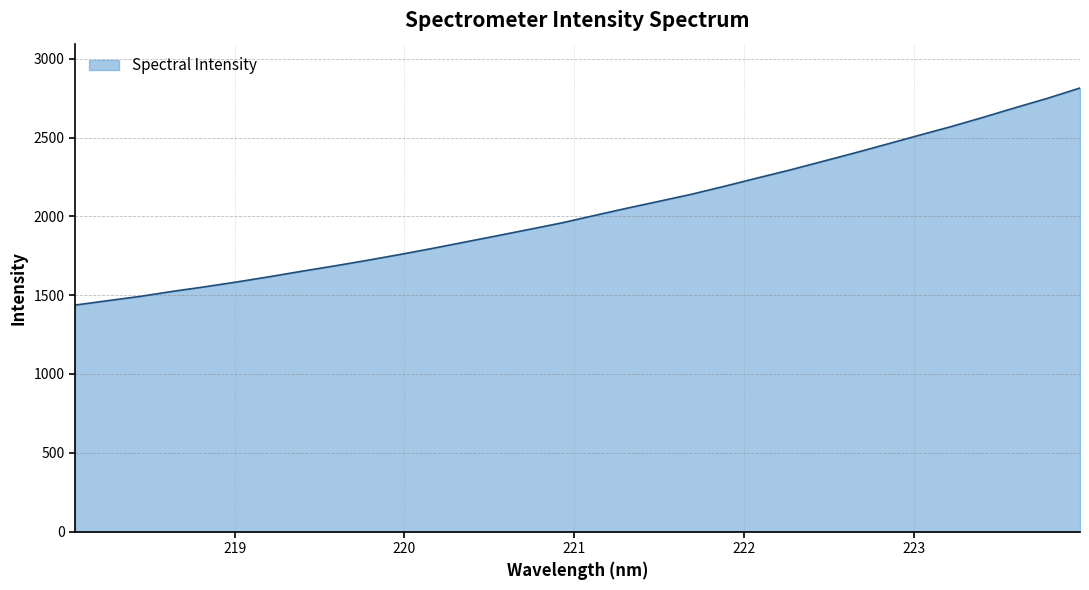

What is the smallest value displayed?

1437.1